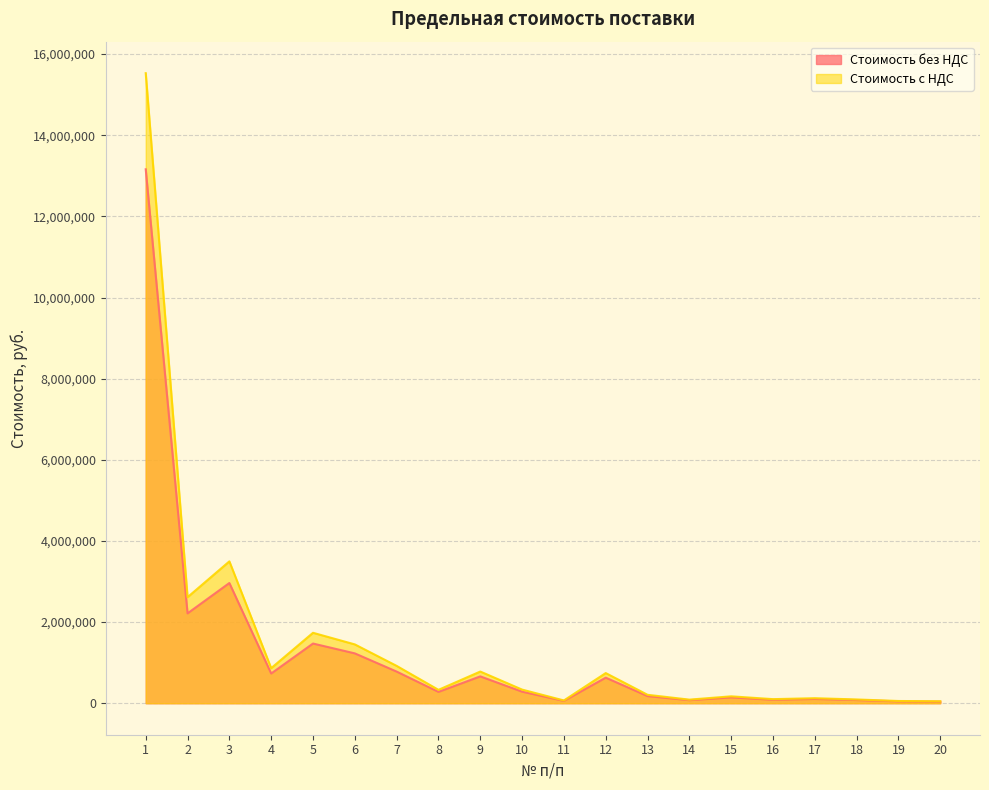

True or false: Стоимость без НДС and Стоимость с НДС cross at least once.

False